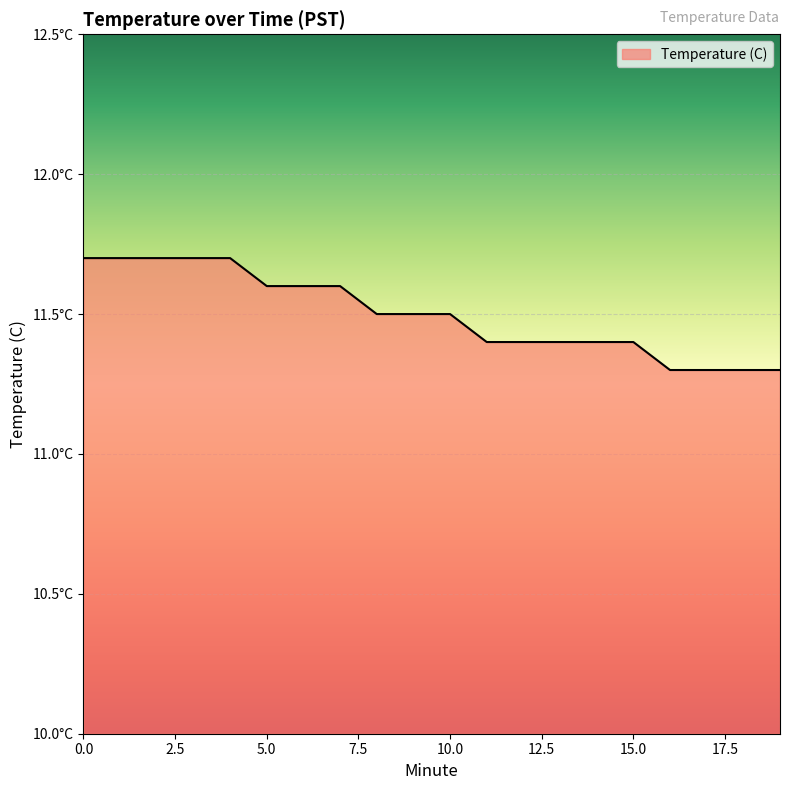

True or false: there are more than 2 points higher than both neighbors.

False